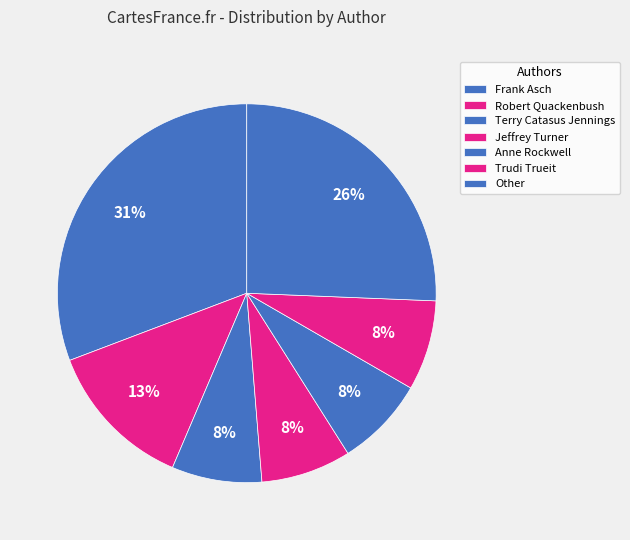

Which slice is the largest?

Frank Asch